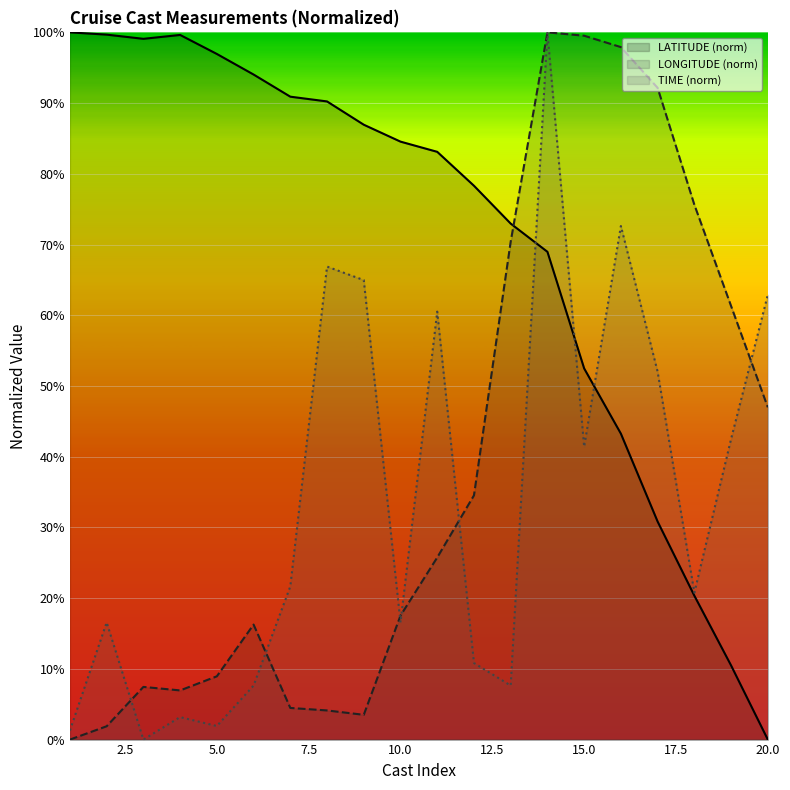

What are all the series names shown in the legend?

LATITUDE (norm), LONGITUDE (norm), TIME (norm)